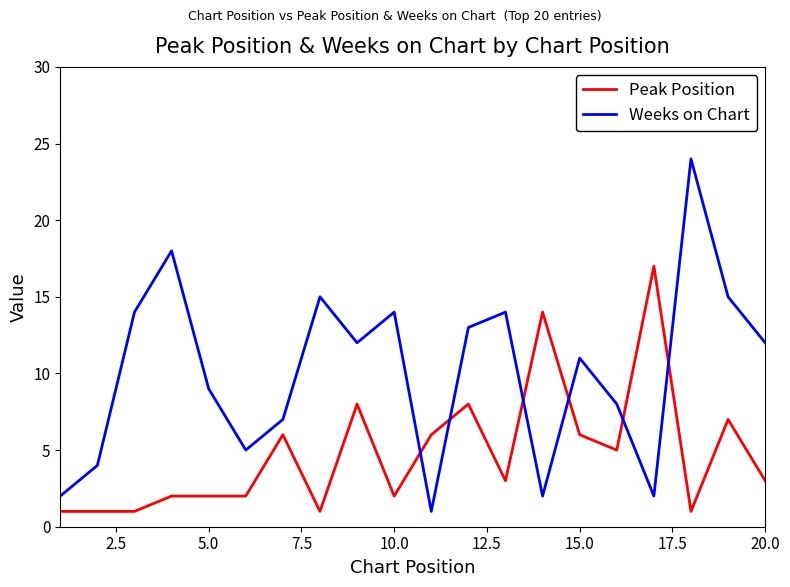

What is the maximum value shown in the chart?

24